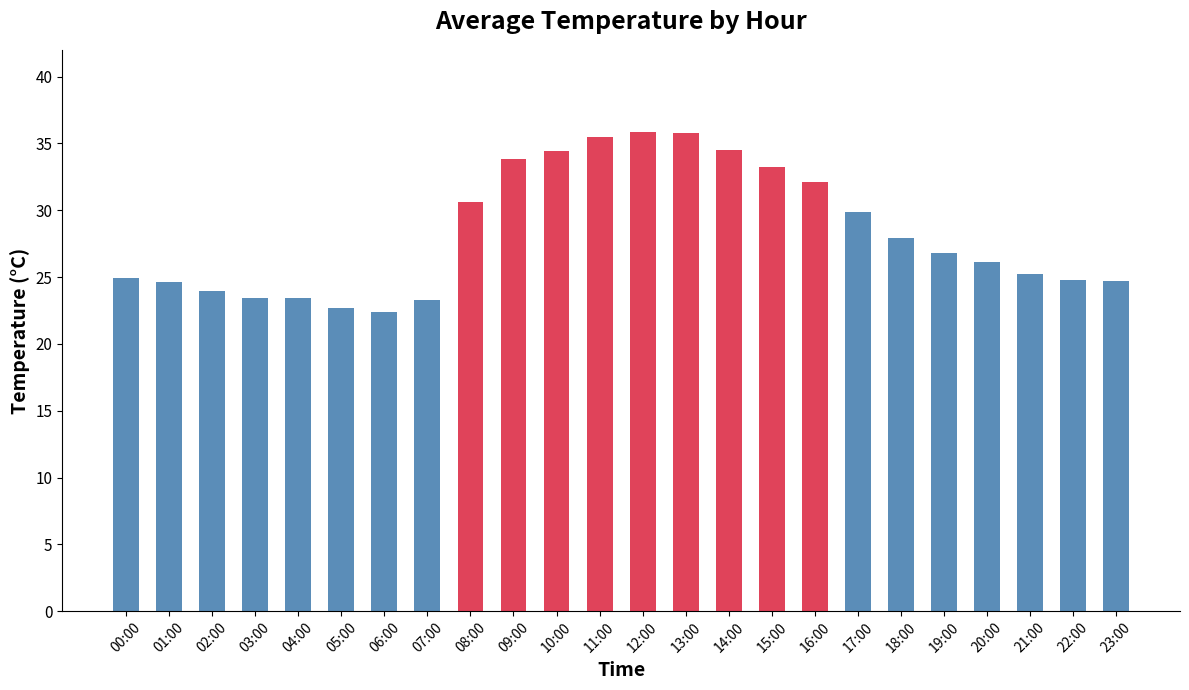

Between 16:00 and 21:00, which is larger?

16:00